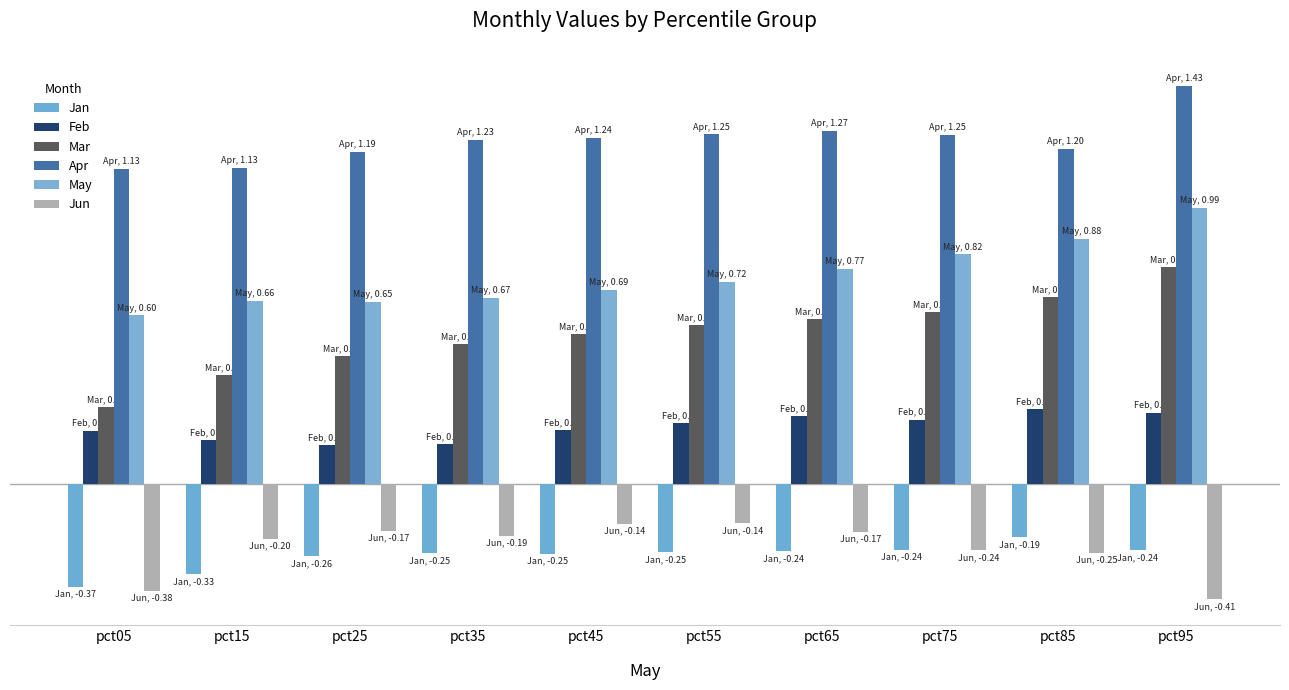

What are all the series names shown in the legend?

Jan, Feb, Mar, Apr, May, Jun